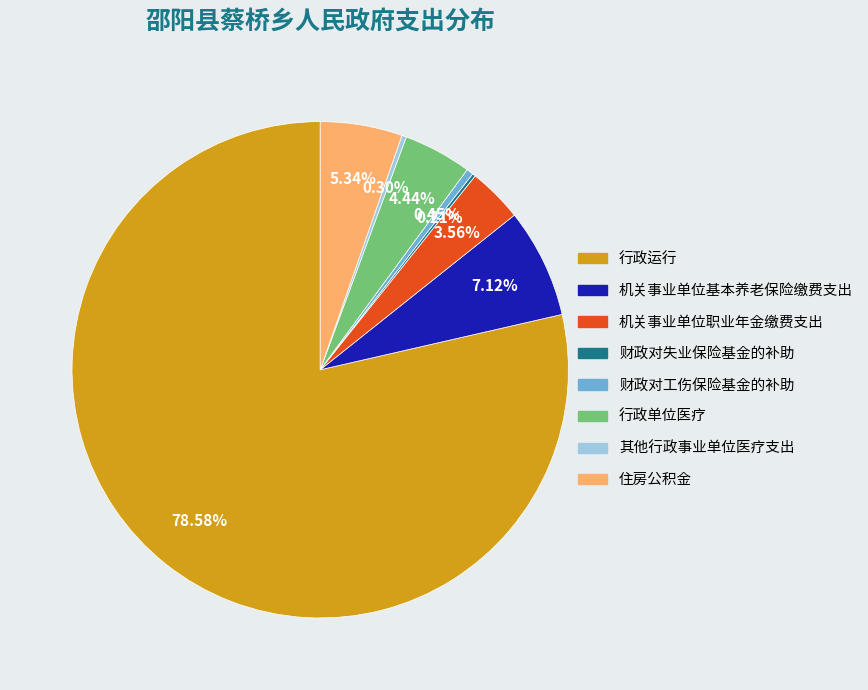

Which category has the biggest portion of the pie?

行政运行